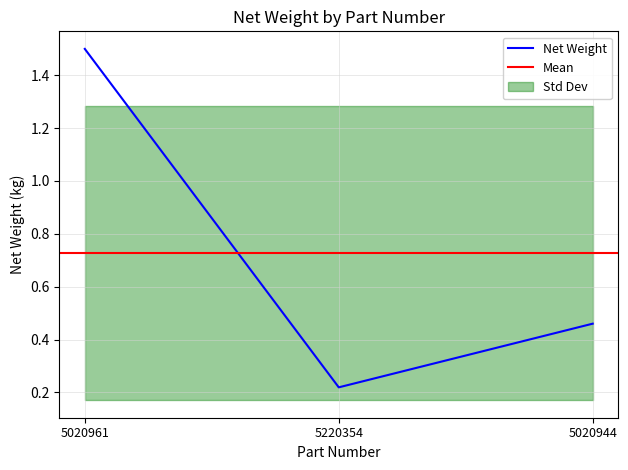

What is the smallest value displayed?

0.2